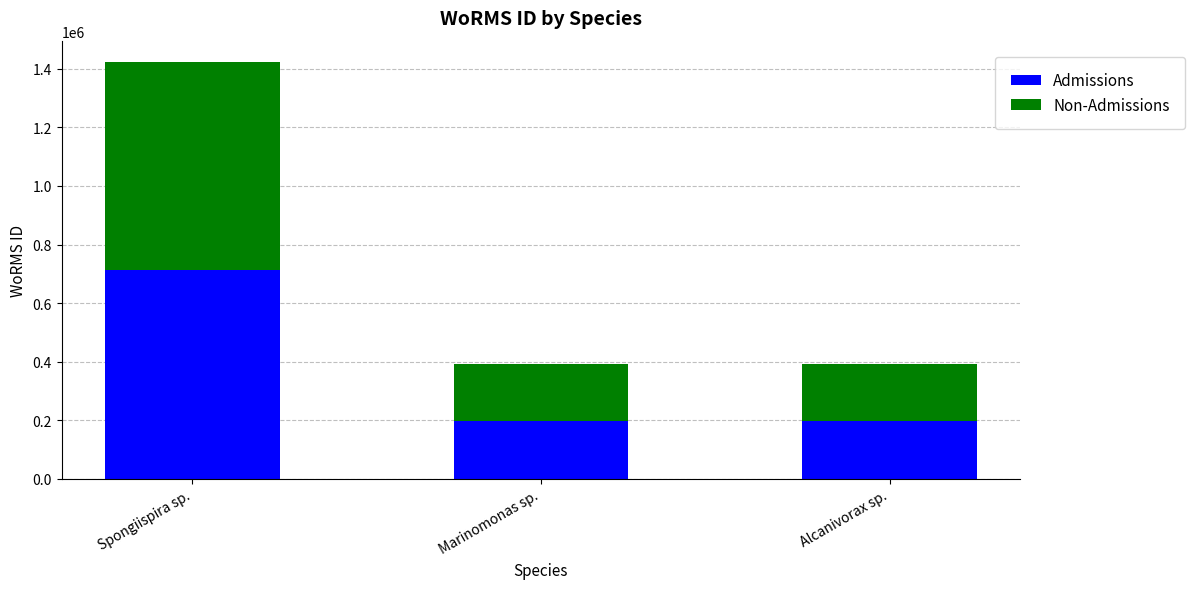

The Admissions series shows 54817 at Alcanivorax sp.. True or false?

False